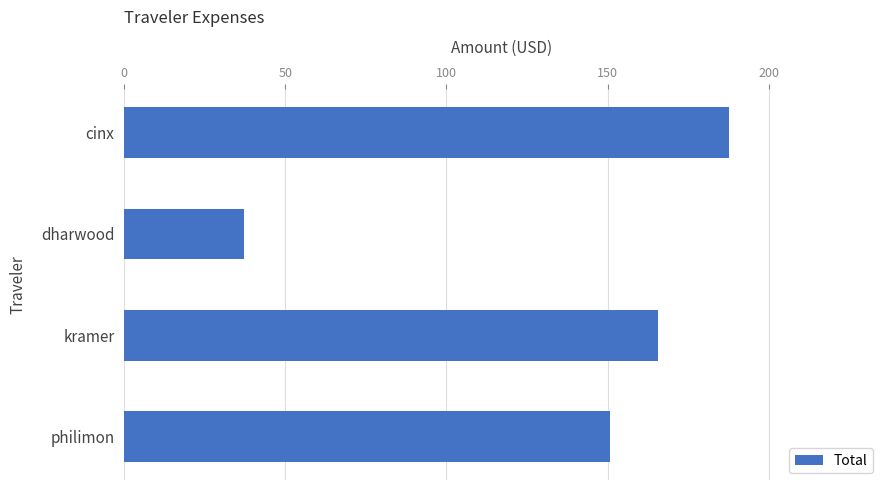

What is the label of the 1st bar from the bottom?

philimon